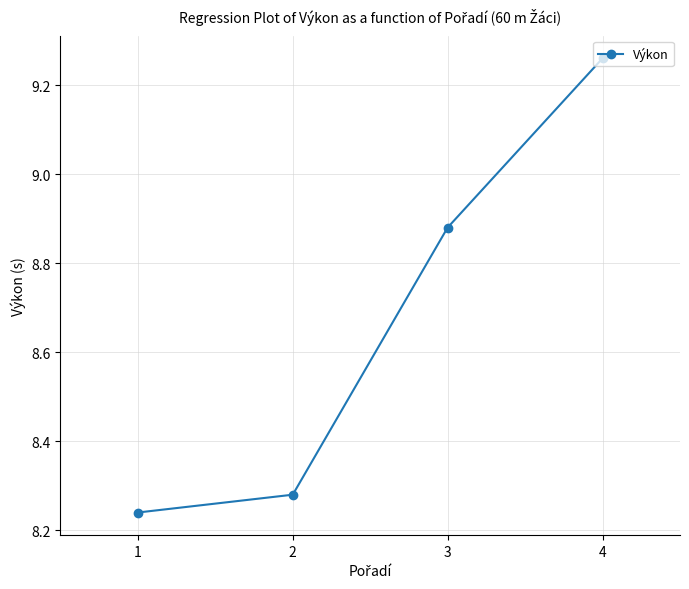

Which label corresponds to the largest value in the chart?

4